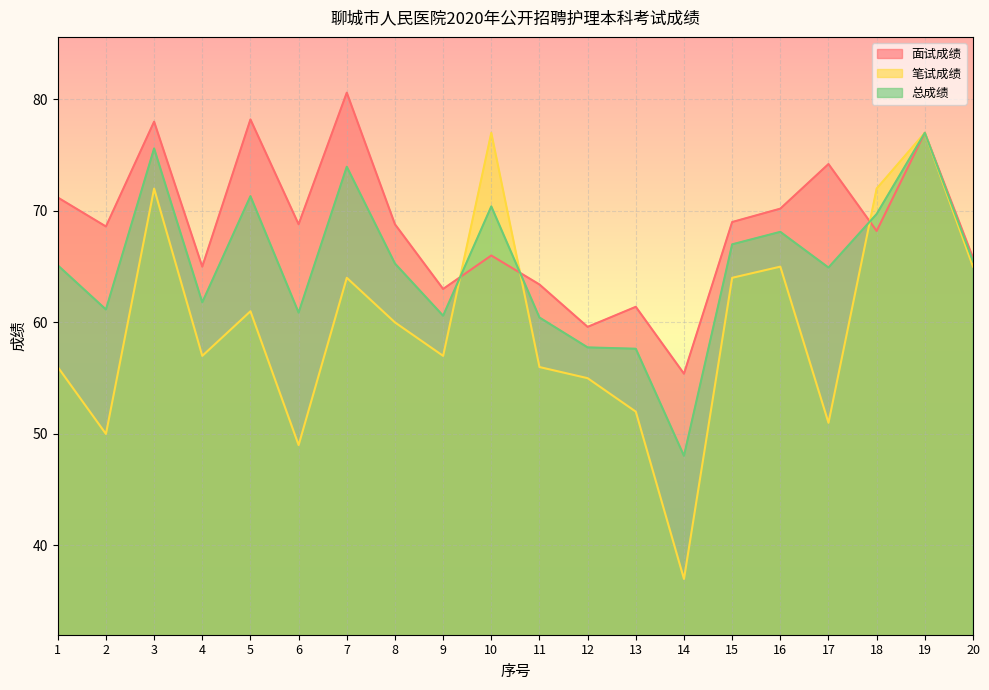

How many data points does each series have?

20